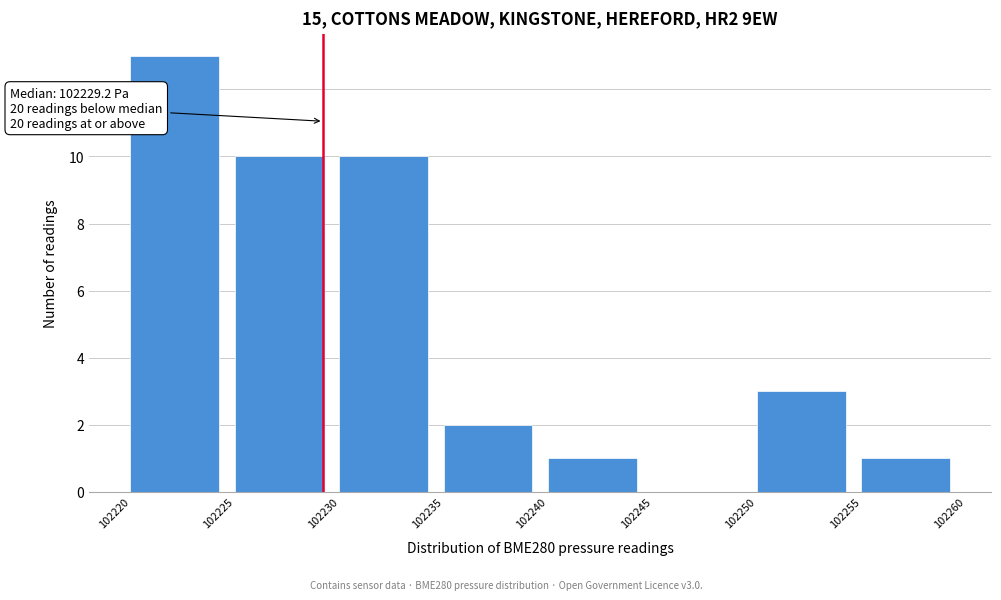

Which range on the x-axis has the tallest bar?

102220 to 102225